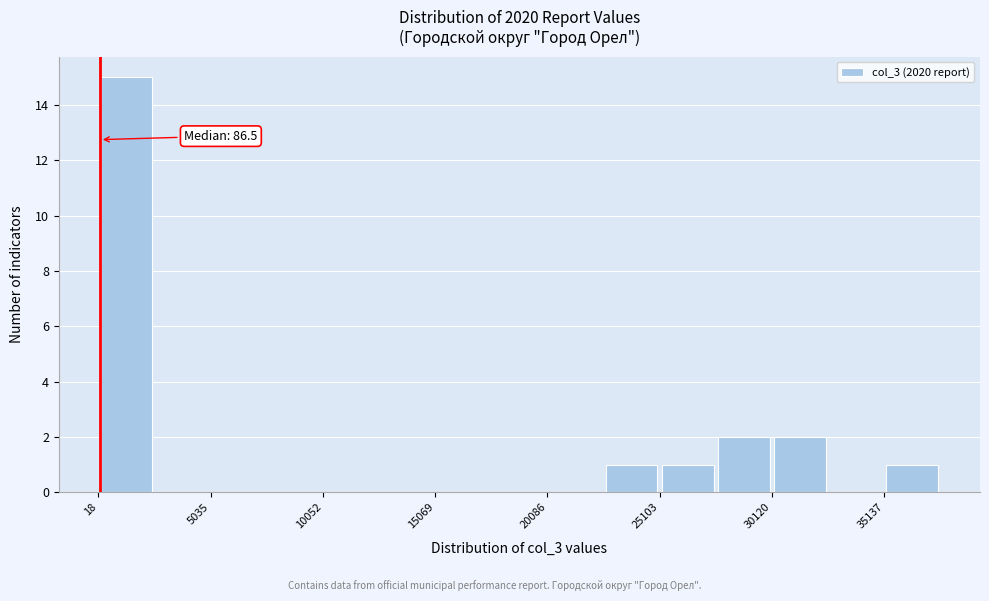

Read against the x-axis, roughly where is the centre of the tallest bar?

1000